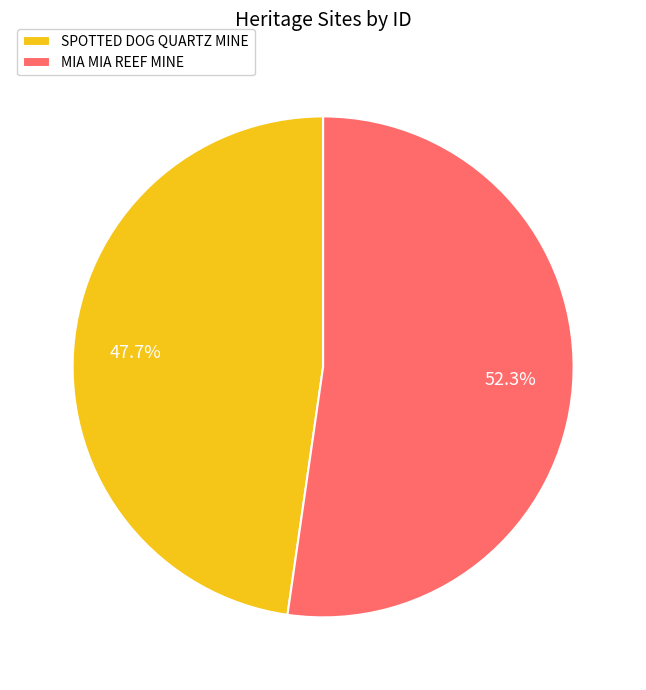

Rank the categories by value from lowest to highest.

SPOTTED DOG QUARTZ MINE, MIA MIA REEF MINE